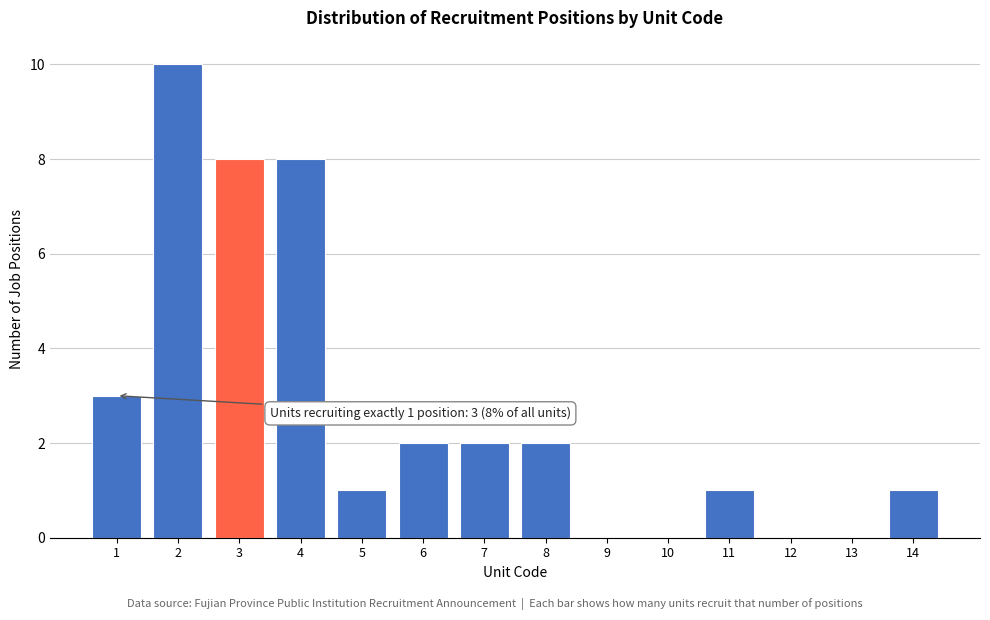

Reading left to right, transcribe all the data shown in this chart.

1=3	2=10	3=8	4=8	5=1	6=2	7=2	8=2	9=0	10=0	11=1	12=0	13=0	14=1